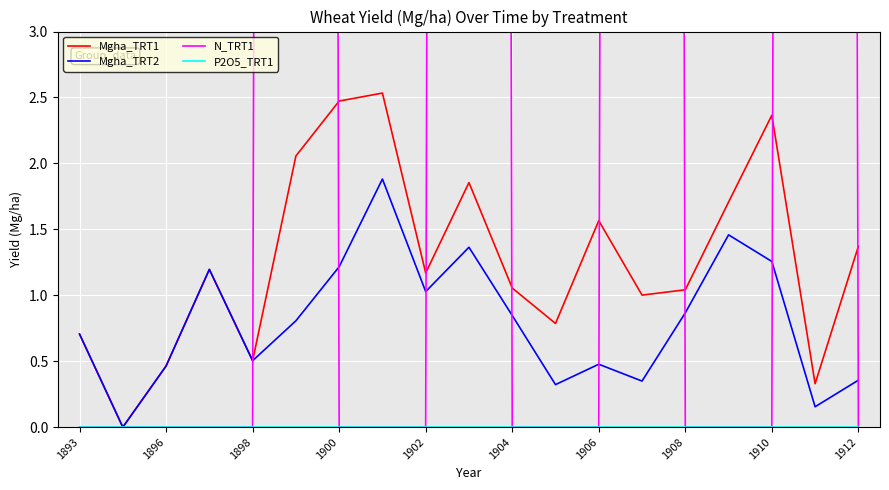

The value of Mgha_TRT2 at 1912 is 0.2. True or false?

False